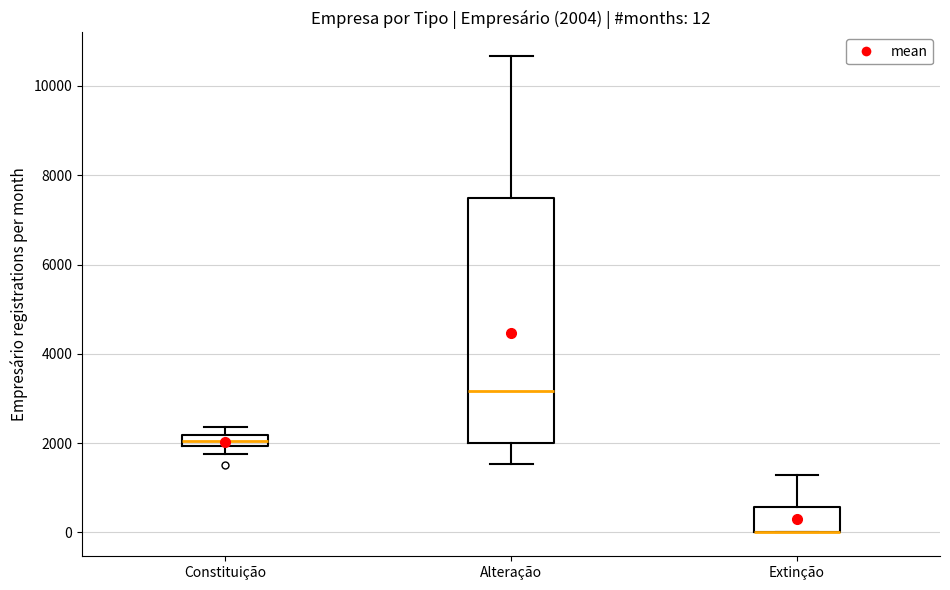

Comparing the boxes themselves (not the whiskers), which one is the tallest?

Alteração